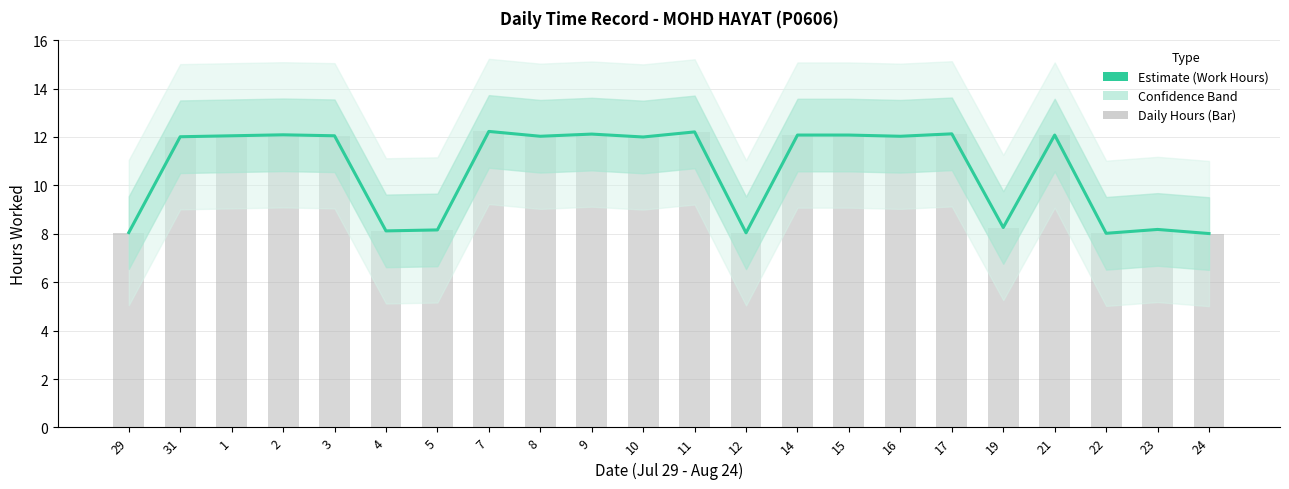

What is the average value?

10.6